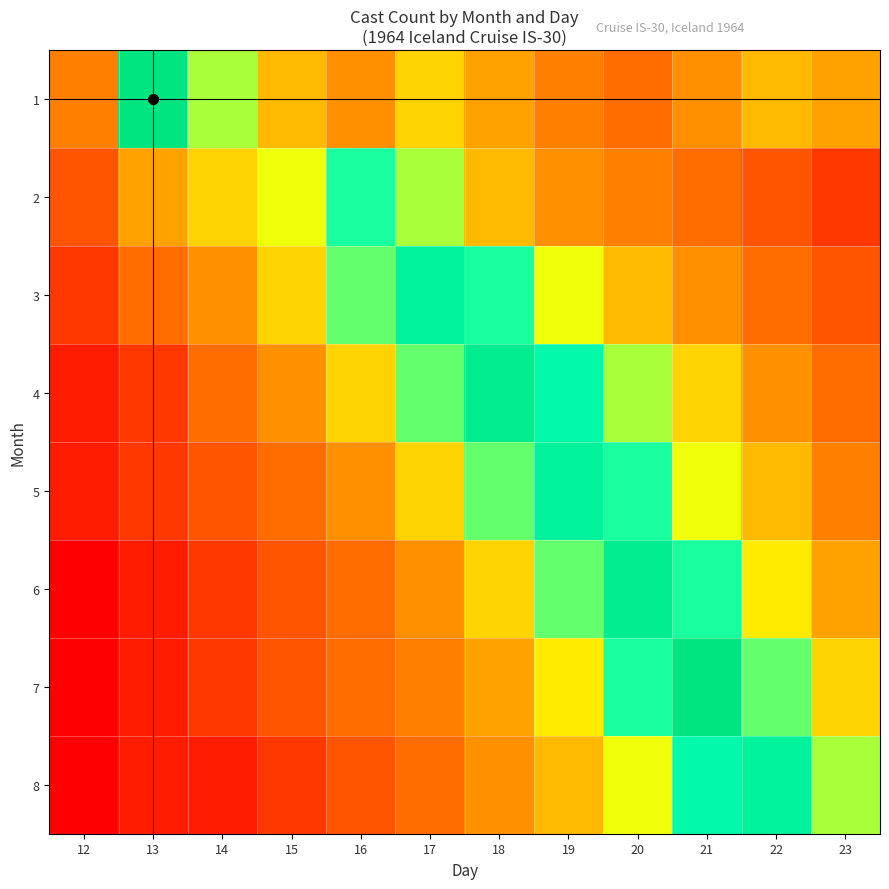

Which has a higher value, 17 or 23?

17